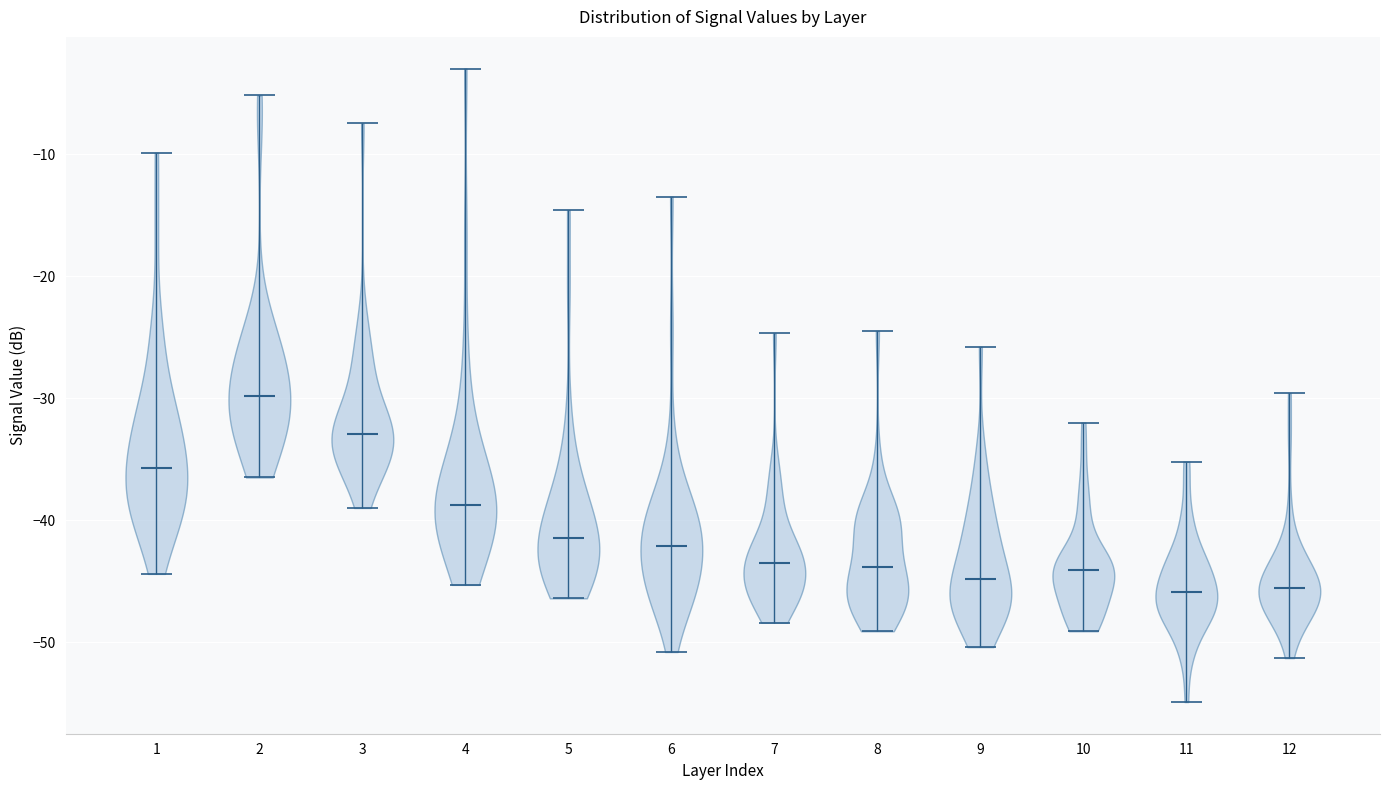

Reading left to right, read every violin against the y-axis: where its median line is, and the lowest and highest points it reaches. The values are not printed on the chart, so give them approximately, as read against the axis.

1: median line -36, lowest point -44, highest point -10
2: median line -30, lowest point -36, highest point -5
3: median line -33, lowest point -39, highest point -7
4: median line -39, lowest point -45, highest point -3
5: median line -41, lowest point -46, highest point -15
6: median line -42, lowest point -51, highest point -13
7: median line -43, lowest point -48, highest point -25
8: median line -44, lowest point -49, highest point -24
9: median line -45, lowest point -50, highest point -26
10: median line -44, lowest point -49, highest point -32
11: median line -46, lowest point -55, highest point -35
12: median line -46, lowest point -51, highest point -30